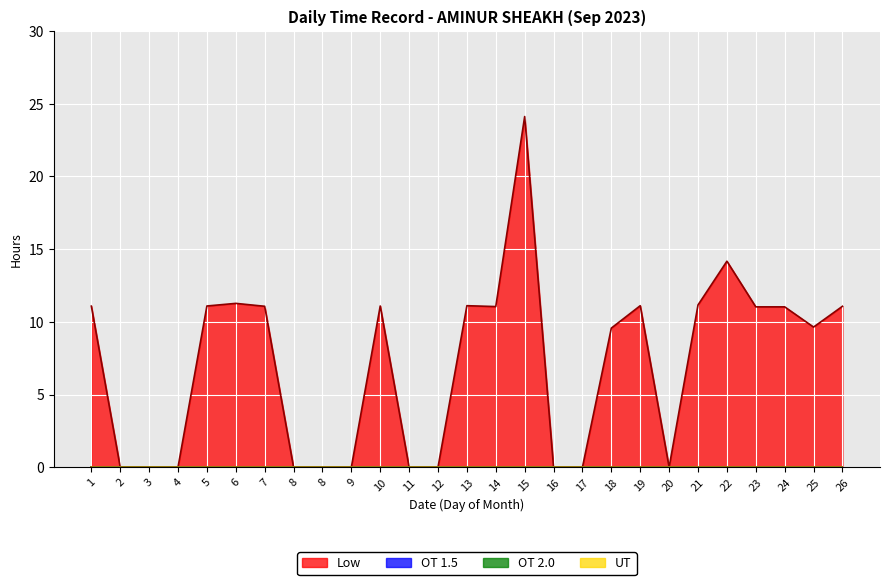

What is the total value across all series at 26?

11.1